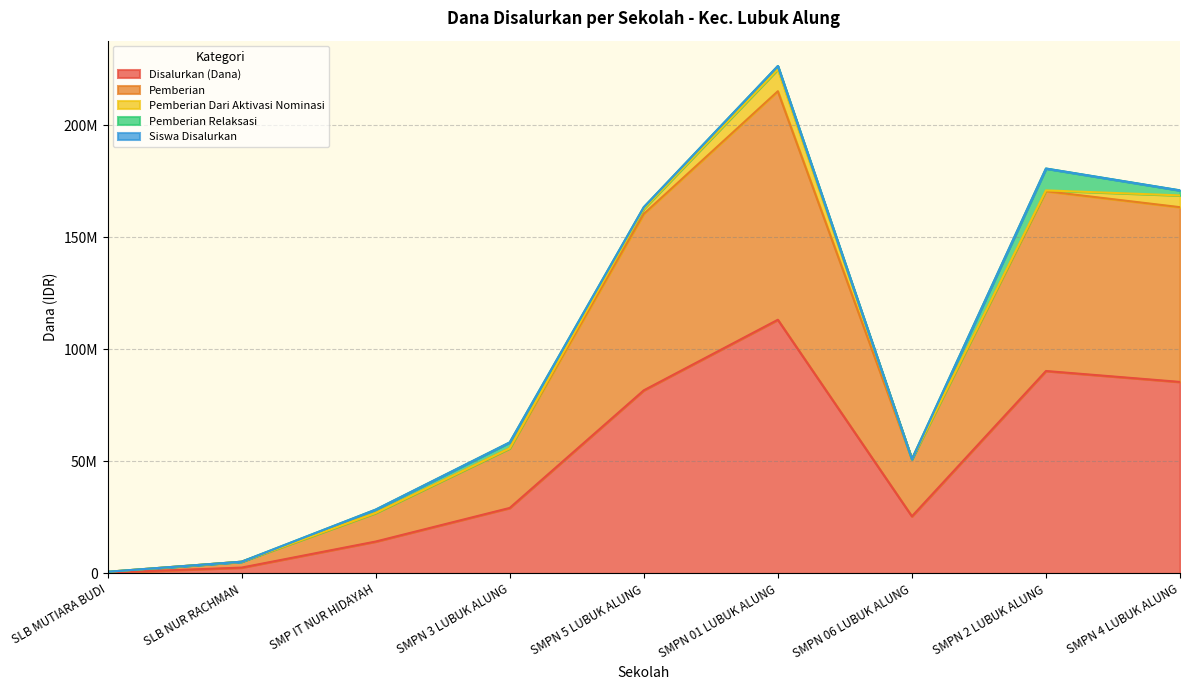

Between SMPN 3 LUBUK ALUNG and SLB MUTIARA BUDI, which is larger?

SMPN 3 LUBUK ALUNG